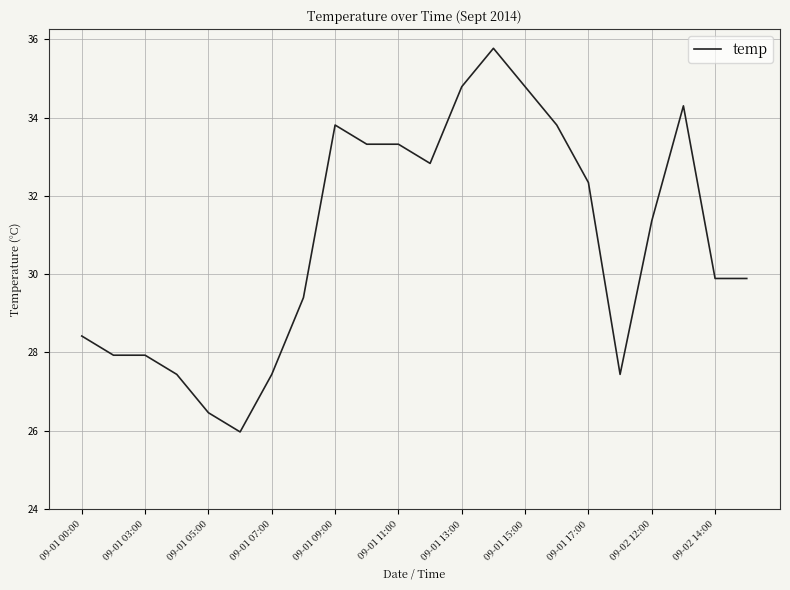

What is the maximum value shown in the chart?

35.8